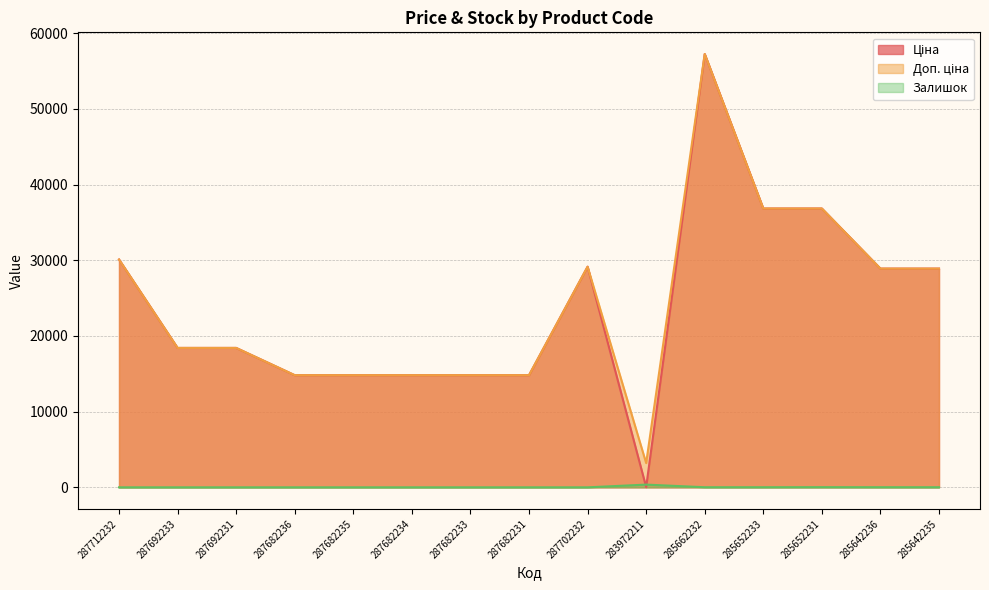

At which label does Доп. ціна first exceed 18420?

287712232